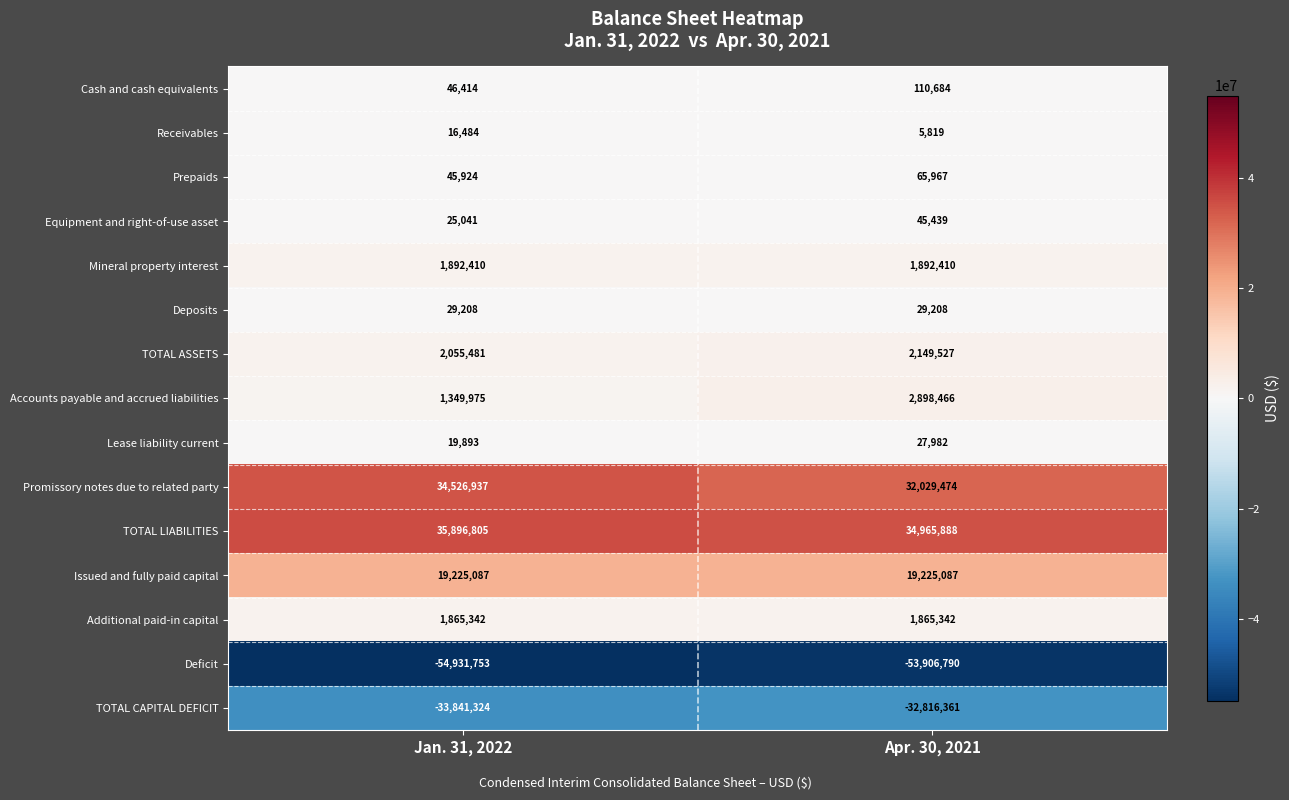

Which category has the highest value across all series?

Jan. 31, 2022